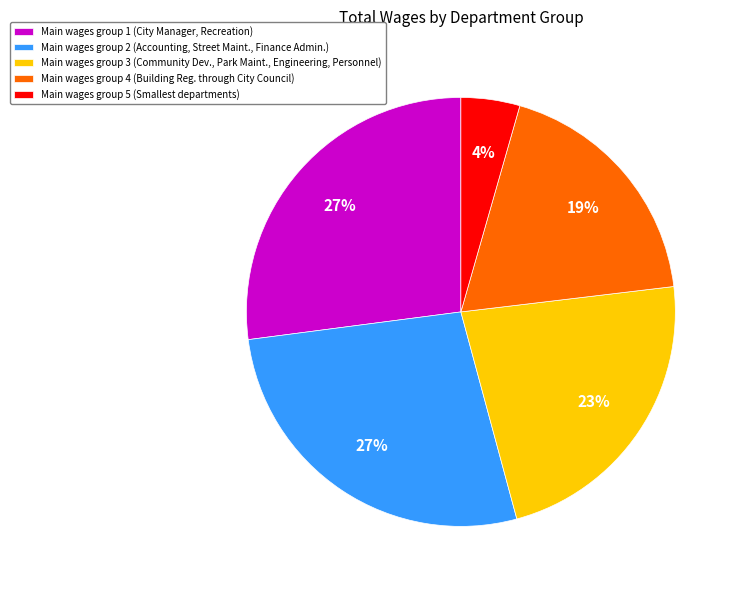

How many segments does this pie chart have?

5